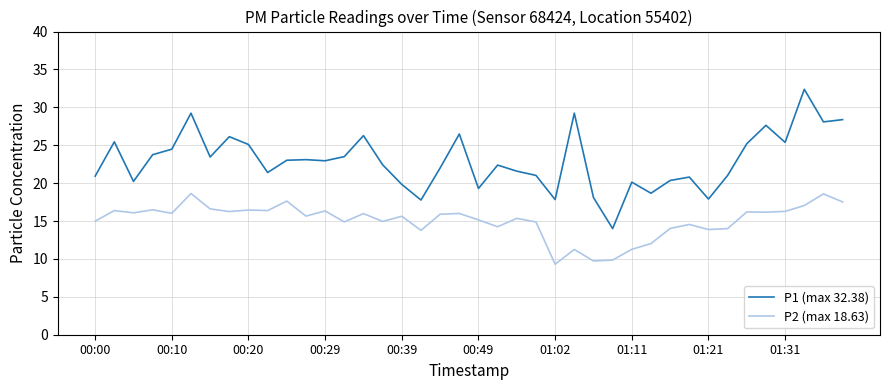

True or false: P2 (max 18.63) and P1 (max 32.38) cross at least once.

False